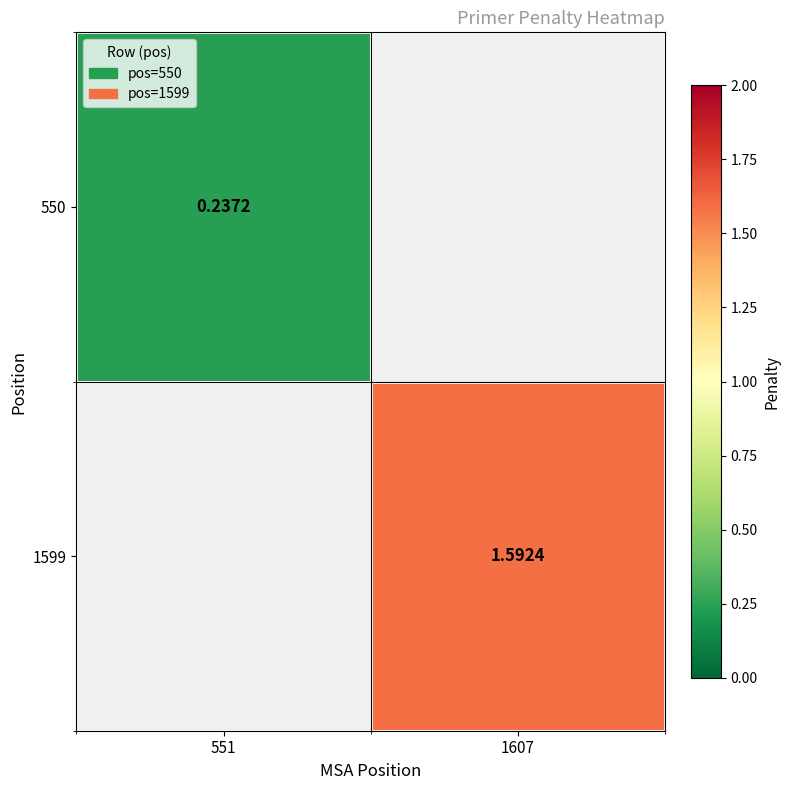

At which category does the chart reach its peak across all series?

1607